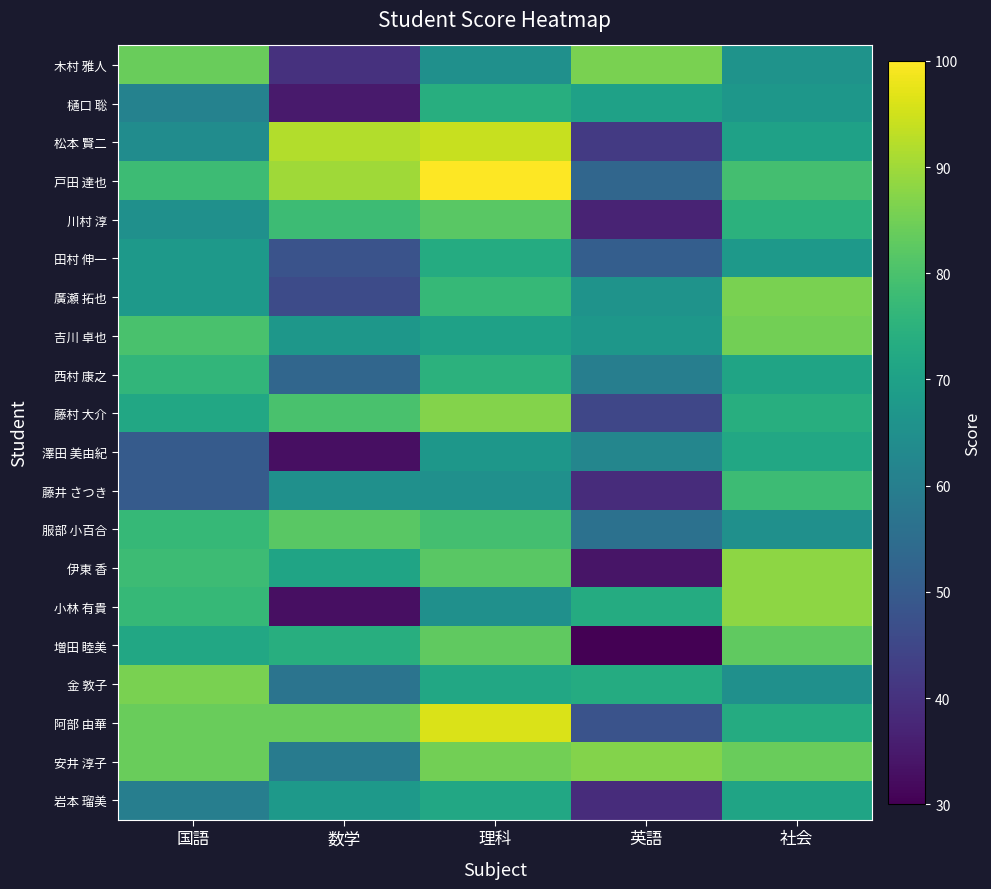

What is the total value across all series at 社会?

1508